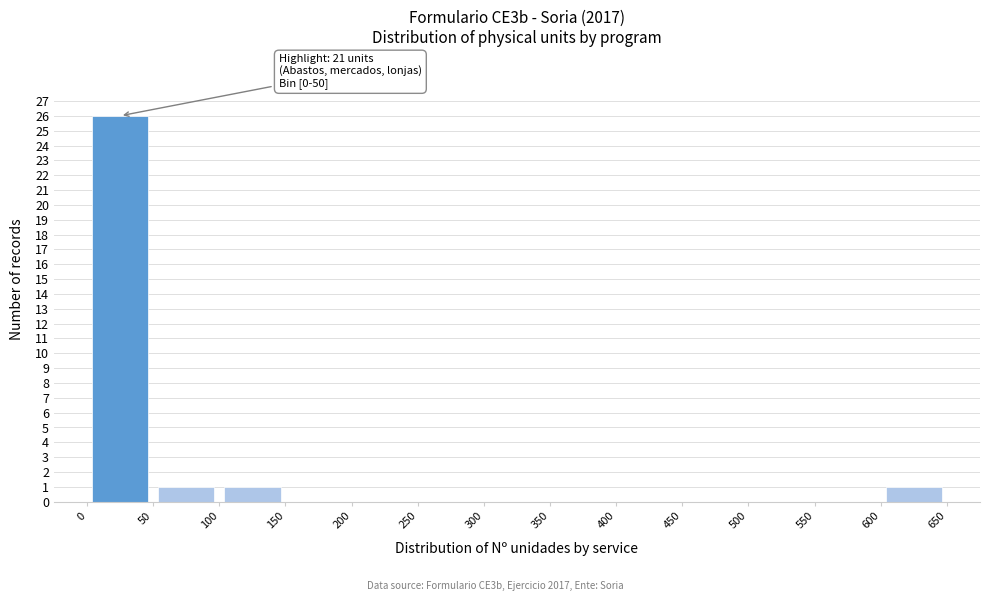

Over which range of the x-axis is the bar tallest?

0 to 50